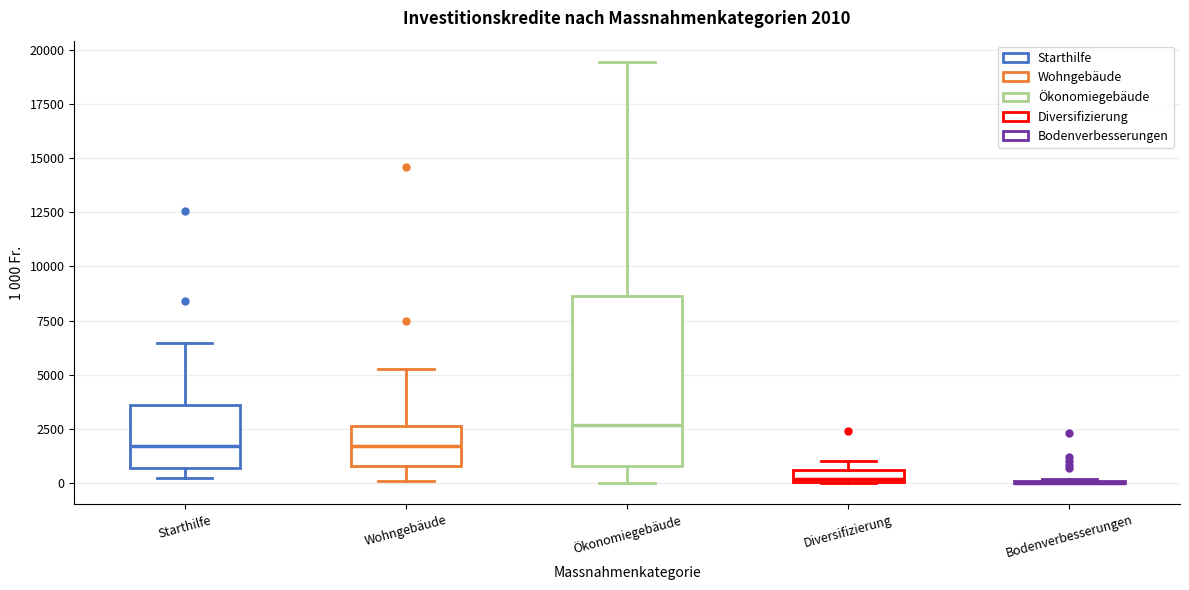

Comparing the boxes themselves (not the whiskers), which one is the tallest?

Ökonomiegebäude